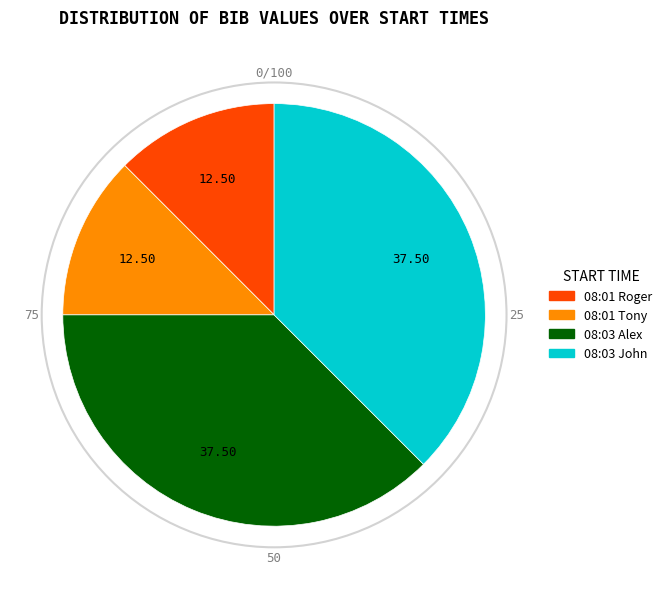

Approximately how many times larger is the value at 08:03 Alex compared to 08:01 Roger?

3.0